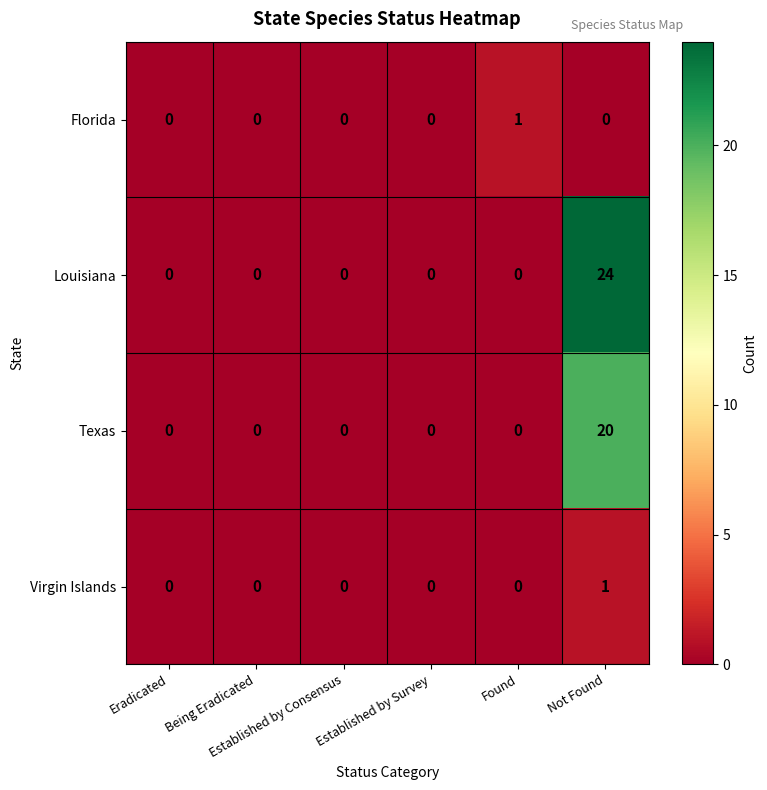

Which series has the largest total across all categories?

Louisiana